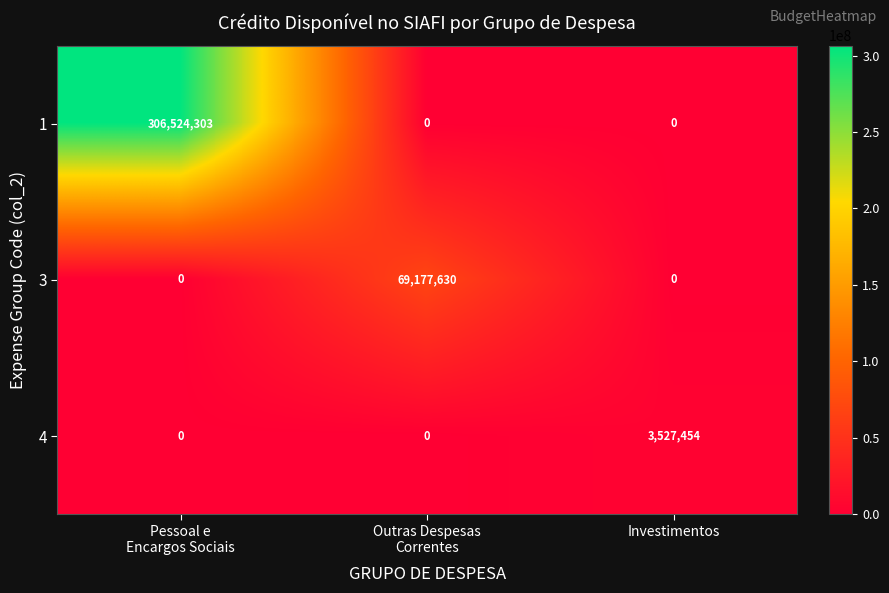

What is the sum of all 1 values?

306524303